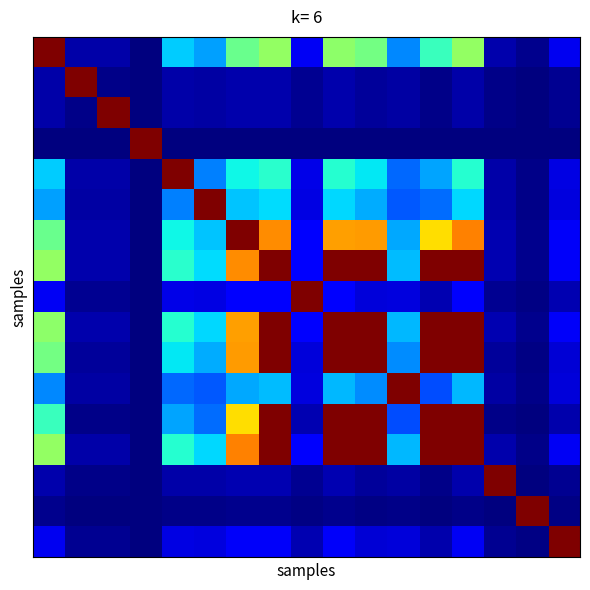

Count the number of categories in the chart.

17